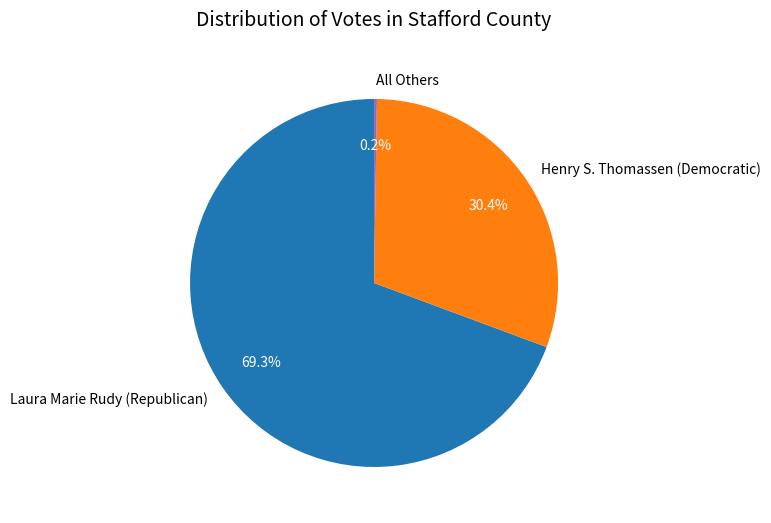

Does any single category account for the majority?

Yes